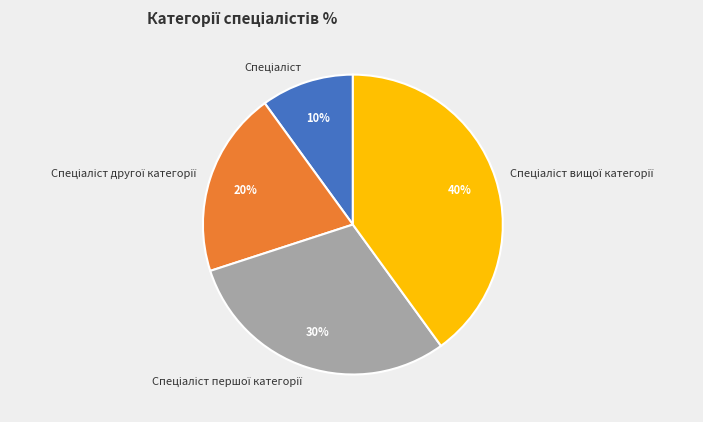

To the nearest percent, what is the difference between the largest and smallest slice percentages?

30%